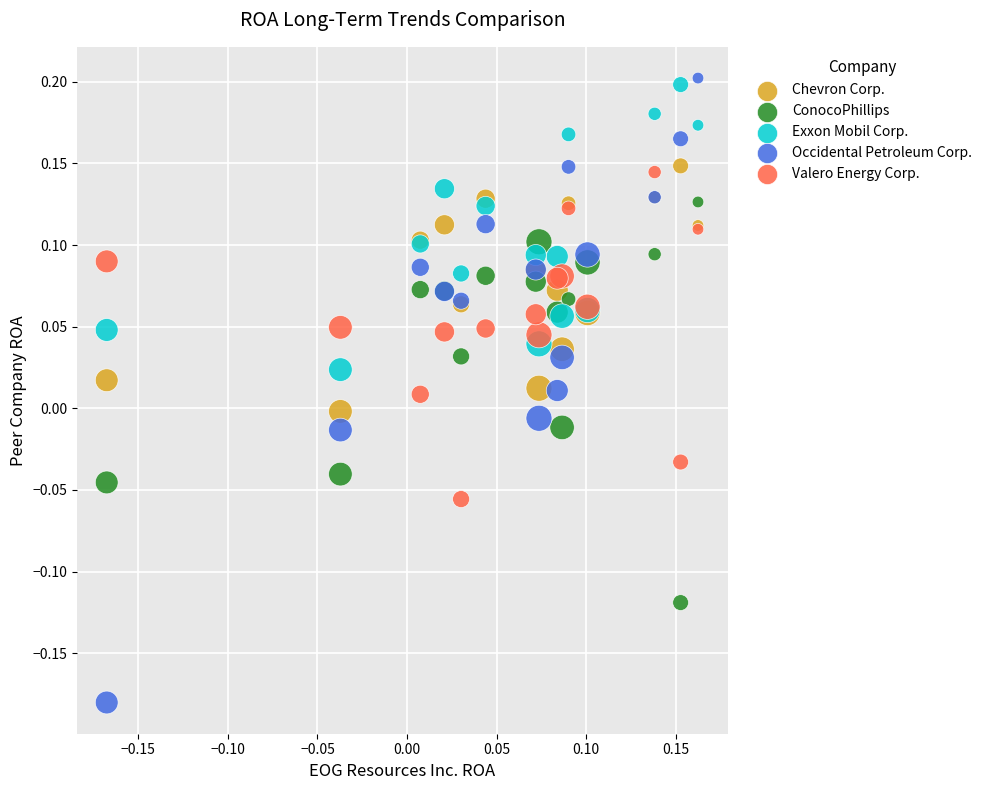

Which series has the widest spread of Y values?

Occidental Petroleum Corp.